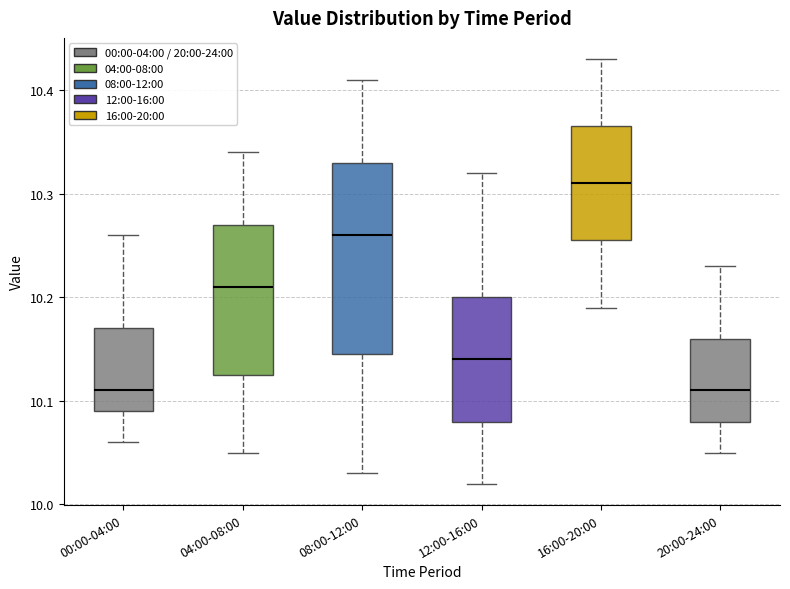

Where does the lower whisker of the box for 04:00-08:00 end on the y-axis? The values are not printed on the chart, so give them approximately, as read against the axis.

10.05